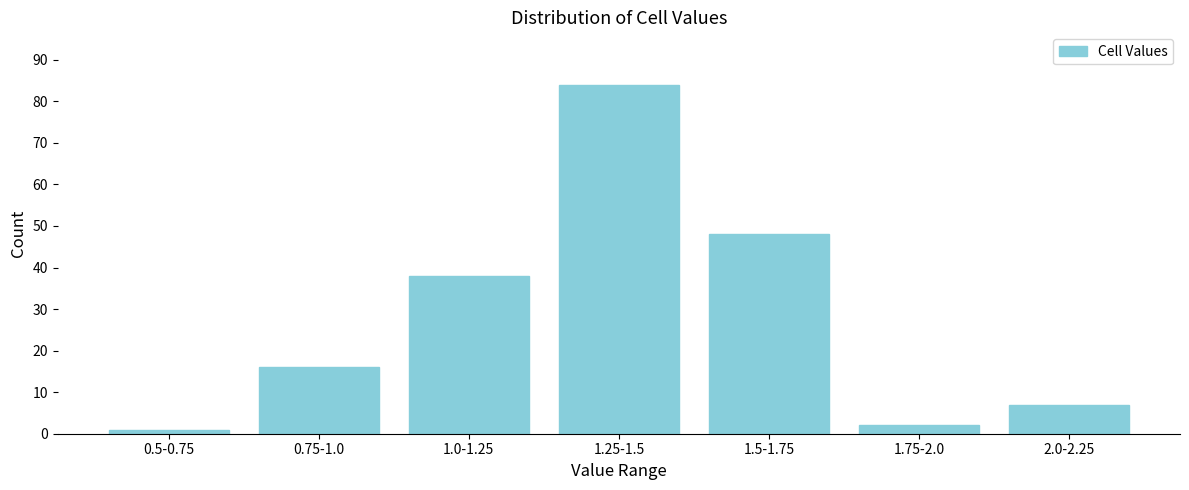

Reading left to right, transcribe all the data shown in this chart.

1	16	38	84	48	2	7